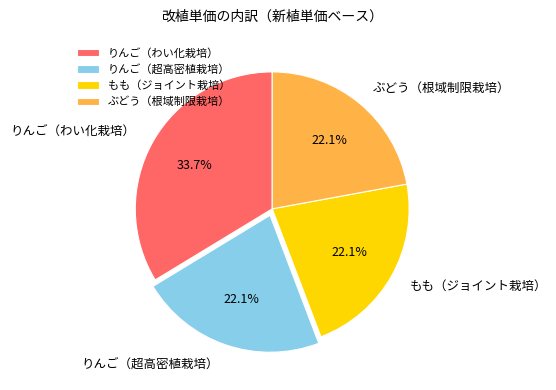

Do ぶどう（根域制限栽培） and りんご（わい化栽培） together represent more than half of the pie?

Yes